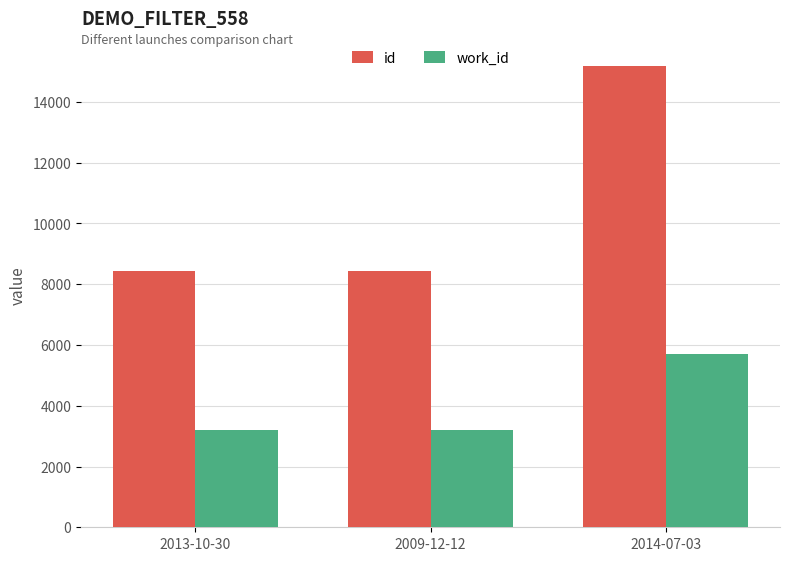

The id series shows 1783 at 2009-12-12. True or false?

False